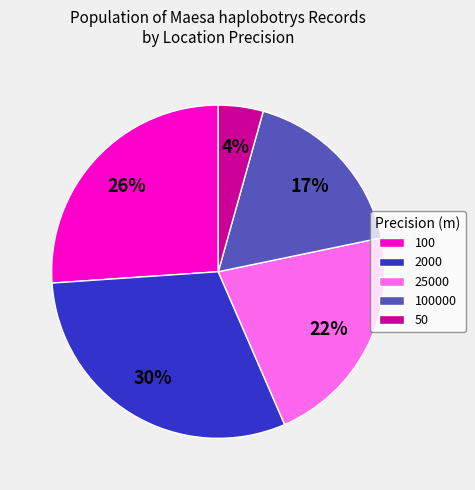

Do 100 and 50 together represent more than half of the pie?

No